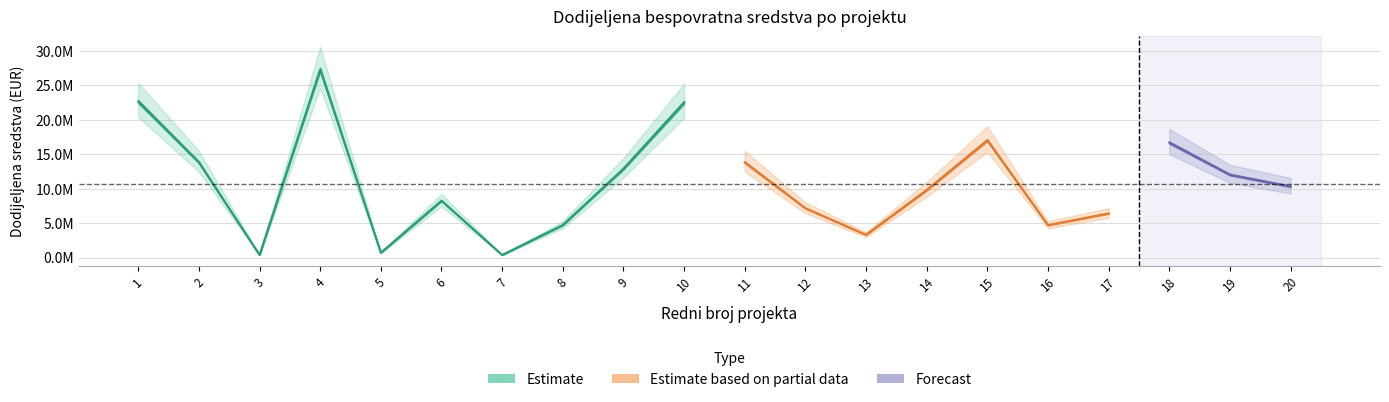

List the labels in order of value, largest first.

4, 1, 10, 15, 18, 2, 11, 9, 19, 20, 14, 6, 12, 17, 8, 16, 13, 5, 3, 7